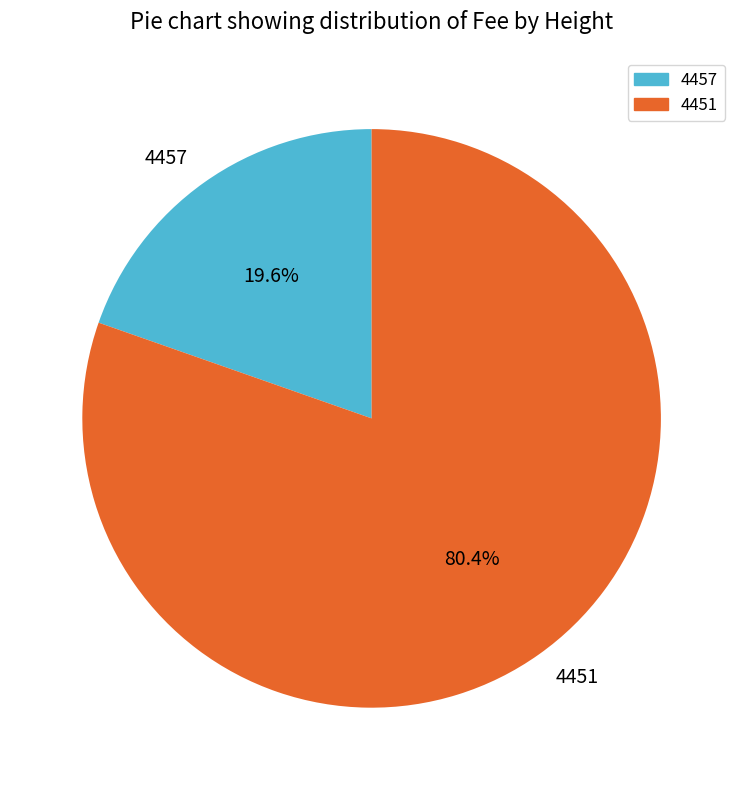

Is it true that 4451 is 88% of the pie?

False